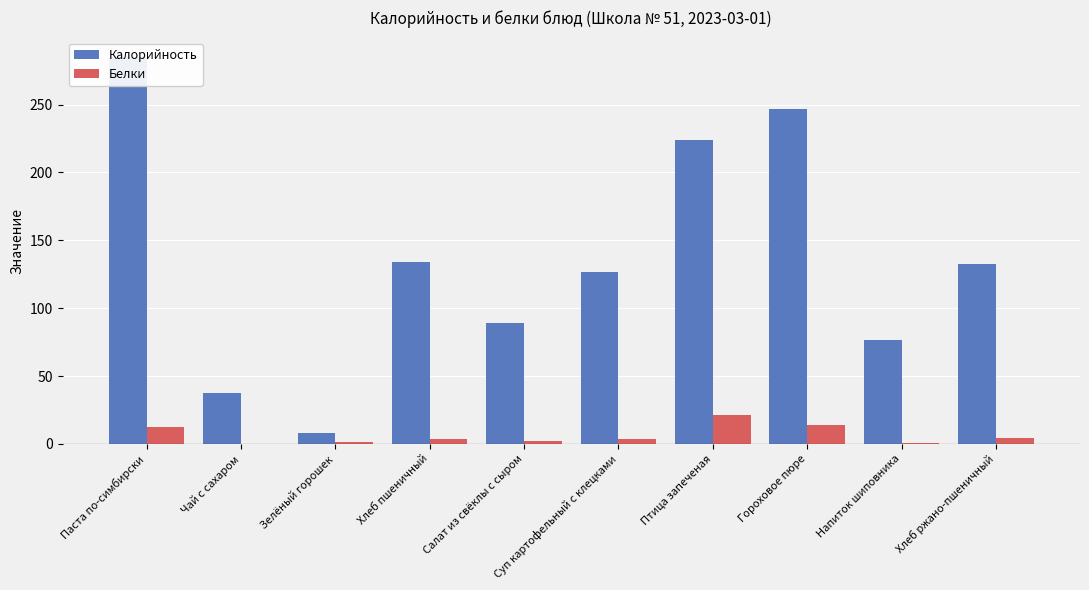

What position from the left is Птица запеченая?

7